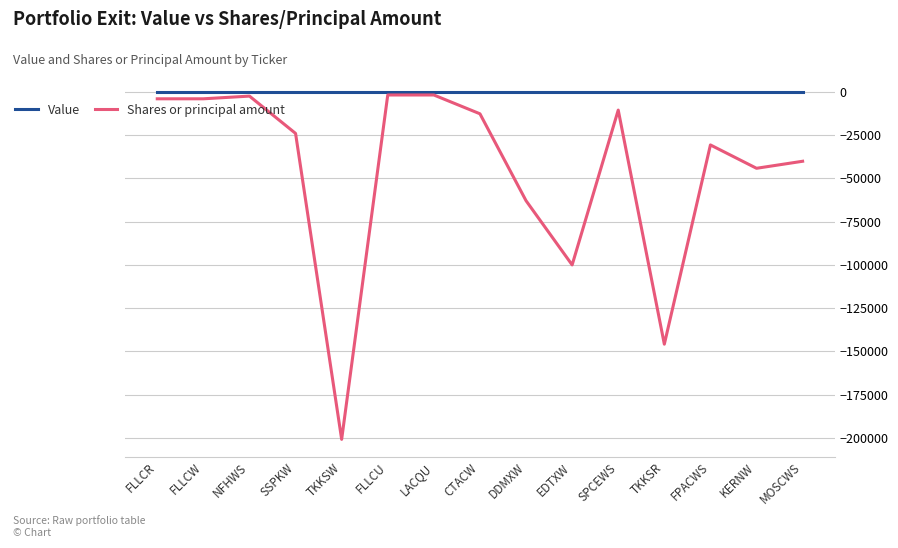

The Value series shows 0 at DDMXW. True or false?

True